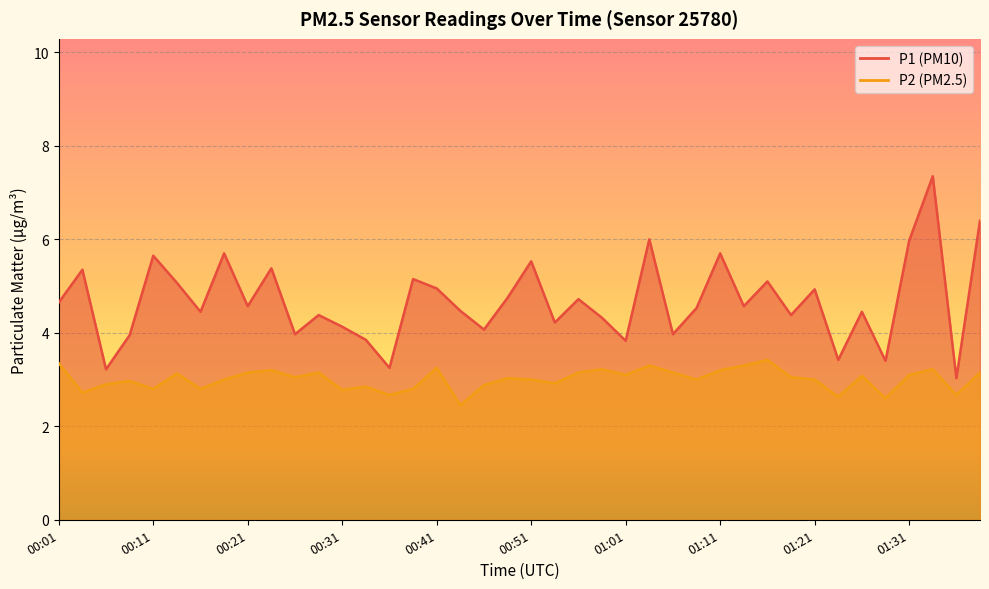

What value does the P1 series have at 00:11?

5.7